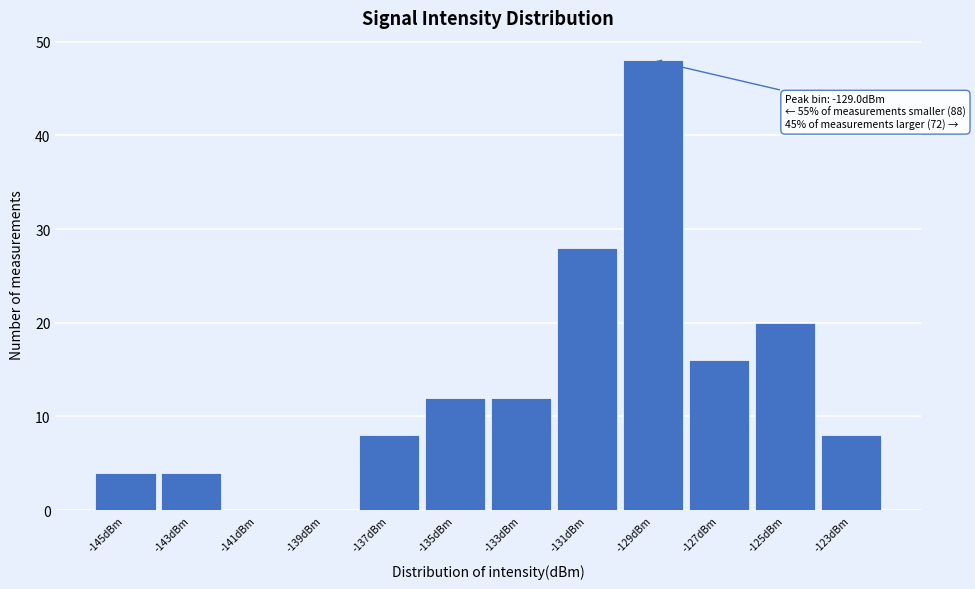

Over which range of the x-axis is the bar tallest?

-130 to -128